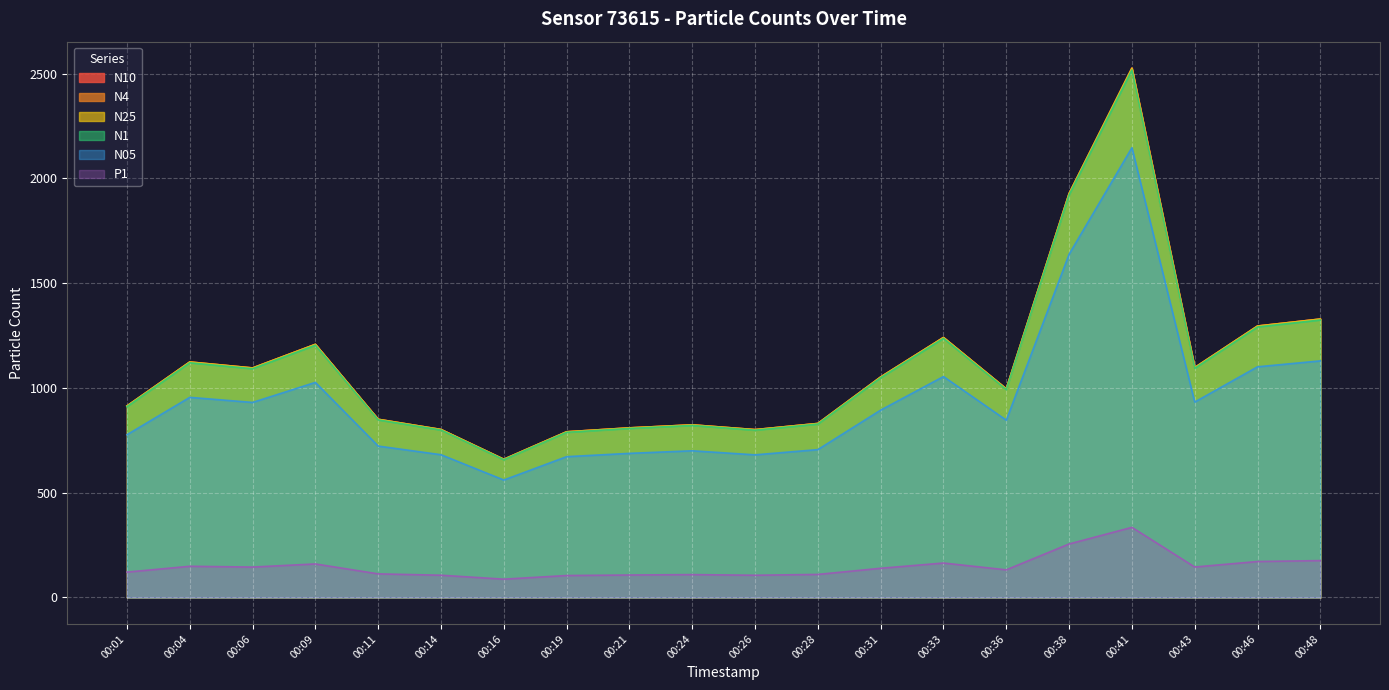

How many data points does each series have?

20